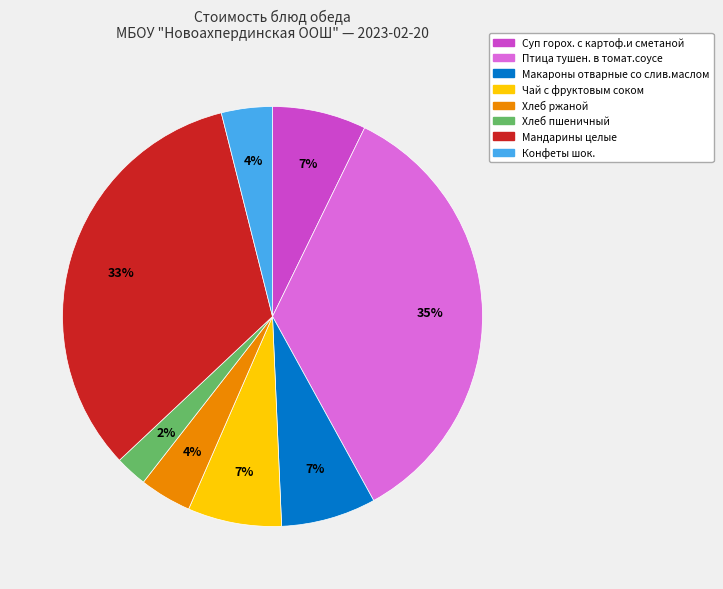

To the nearest percent, what is the average slice percentage?

12%